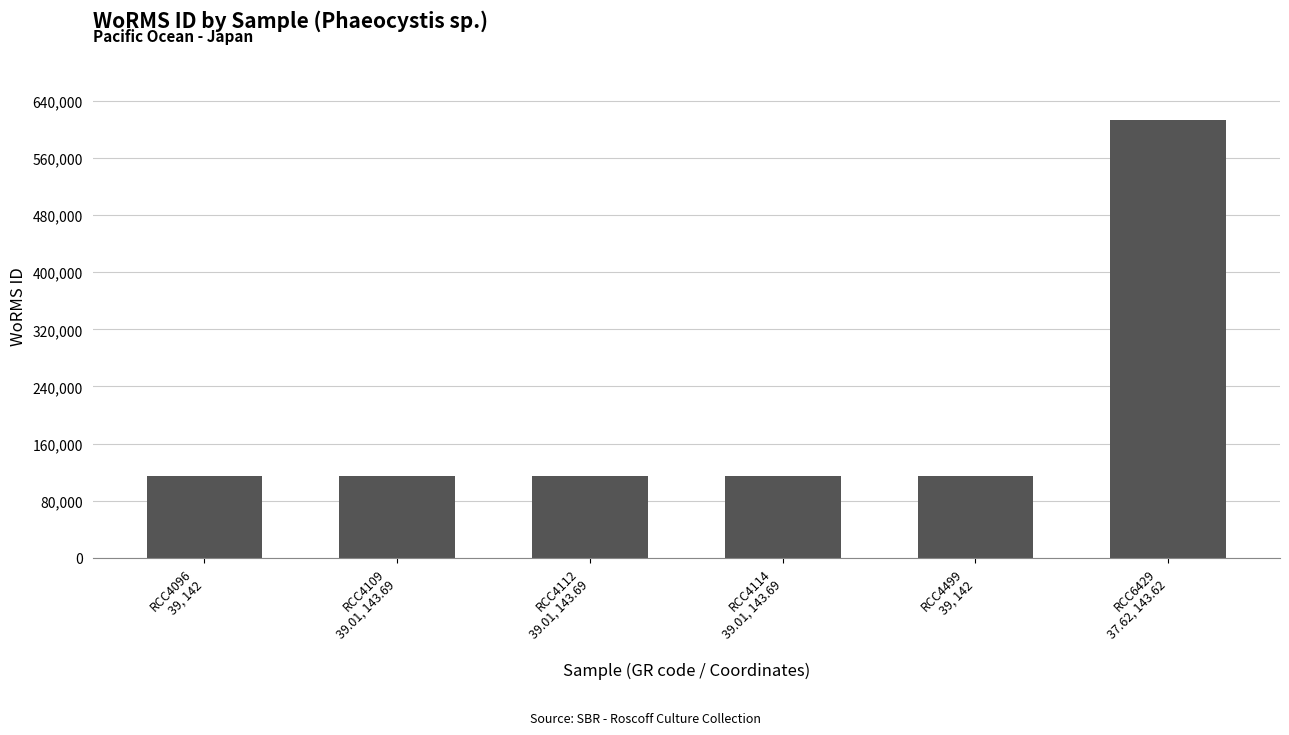

What is the difference between the maximum and minimum values?

498342